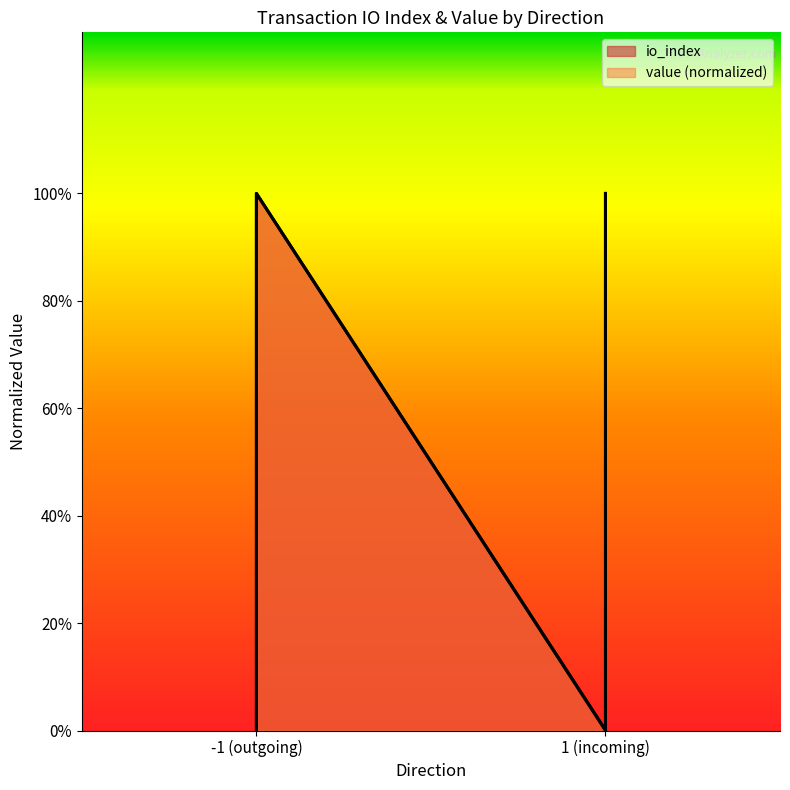

Which series changed the most between -1_0 and -1_1?

io_index